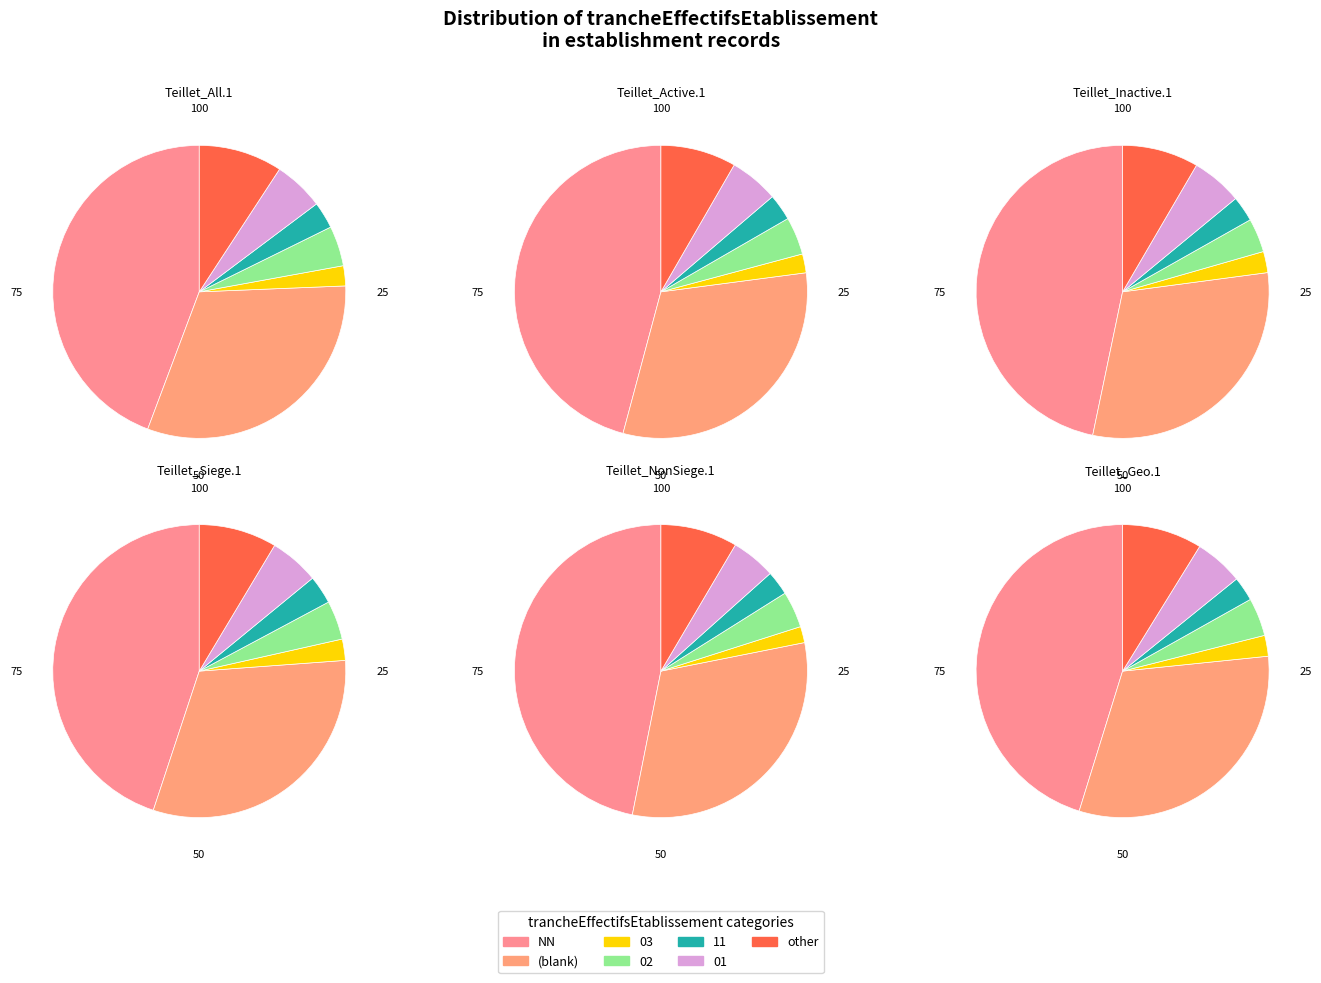

Does any single category account for the majority?

No